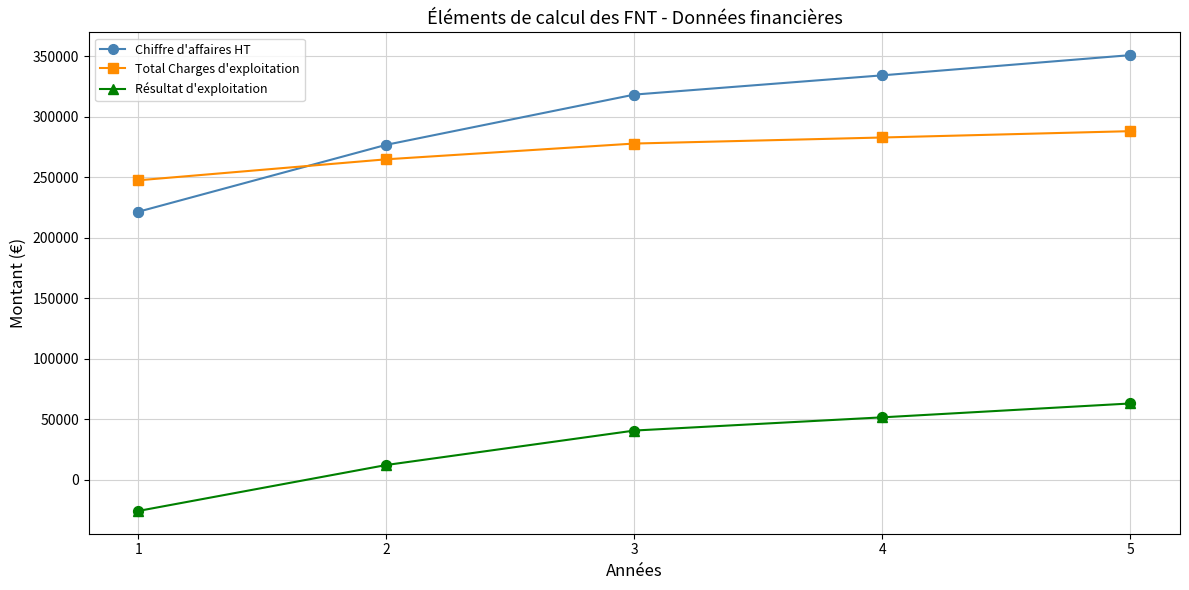

Which series has the widest spread of values?

Chiffre d'affaires HT